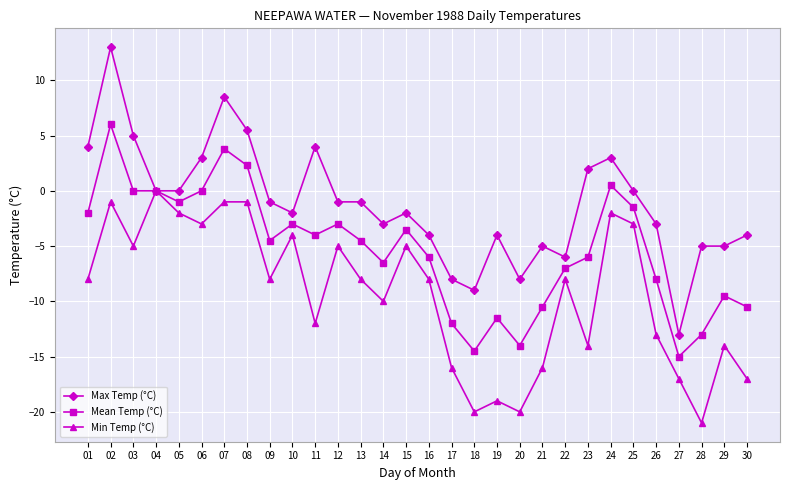

Reading left to right, what are all the values shown in this chart?

Max Temp (°C): 4.0	13.0	5.0	0.0	0.0	3.0	8.5	5.5	-1.0	-2.0	4.0	-1.0	-1.0	-3.0	-2.0	-4.0	-8.0	-9.0	-4.0	-8.0	-5.0	-6.0	2.0	3.0	0.0	-3.0	-13.0	-5.0	-5.0	-4.0
Mean Temp (°C): -2.0	6.0	0.0	0.0	-1.0	0.0	3.8	2.3	-4.5	-3.0	-4.0	-3.0	-4.5	-6.5	-3.5	-6.0	-12.0	-14.5	-11.5	-14.0	-10.5	-7.0	-6.0	0.5	-1.5	-8.0	-15.0	-13.0	-9.5	-10.5
Min Temp (°C): -8.0	-1.0	-5.0	0.0	-2.0	-3.0	-1.0	-1.0	-8.0	-4.0	-12.0	-5.0	-8.0	-10.0	-5.0	-8.0	-16.0	-20.0	-19.0	-20.0	-16.0	-8.0	-14.0	-2.0	-3.0	-13.0	-17.0	-21.0	-14.0	-17.0